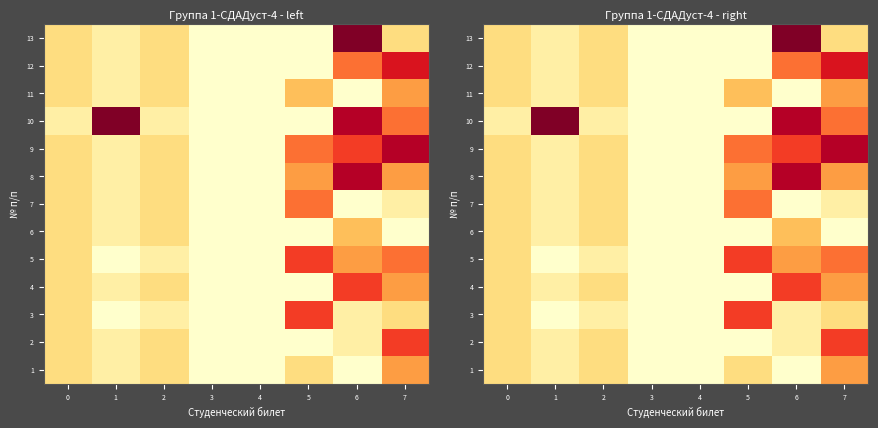

Which category has the highest value across all series?

1